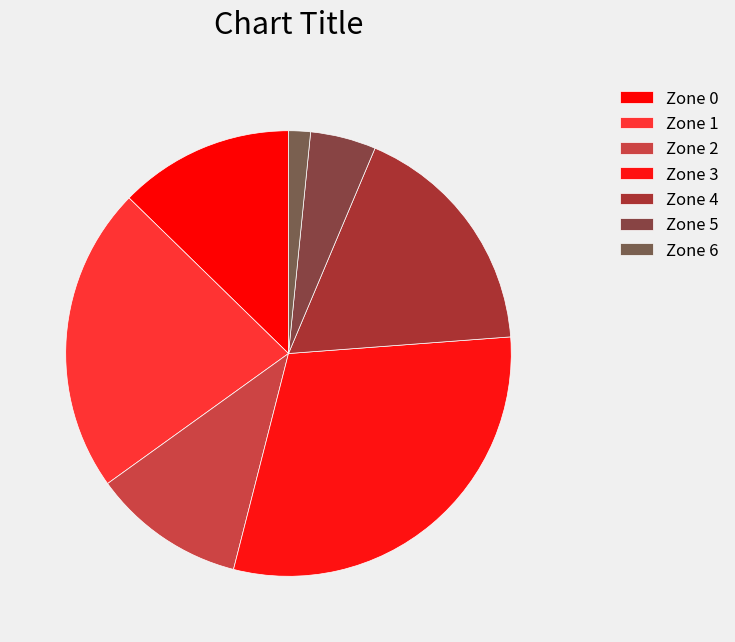

To the nearest percent, what is the combined percentage of Zone 2 and Zone 1?

33%